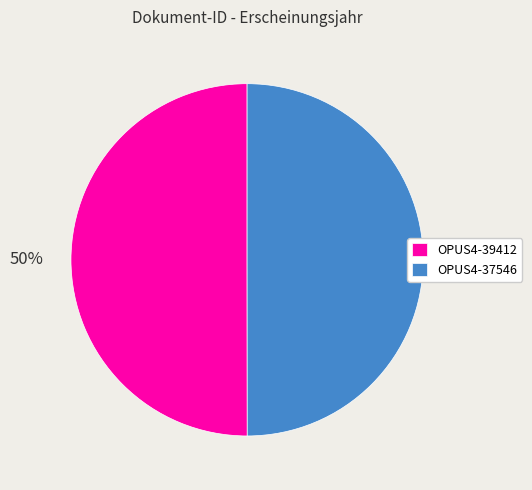

Combined, do OPUS4-37546 and OPUS4-39412 account for over 50%?

Yes